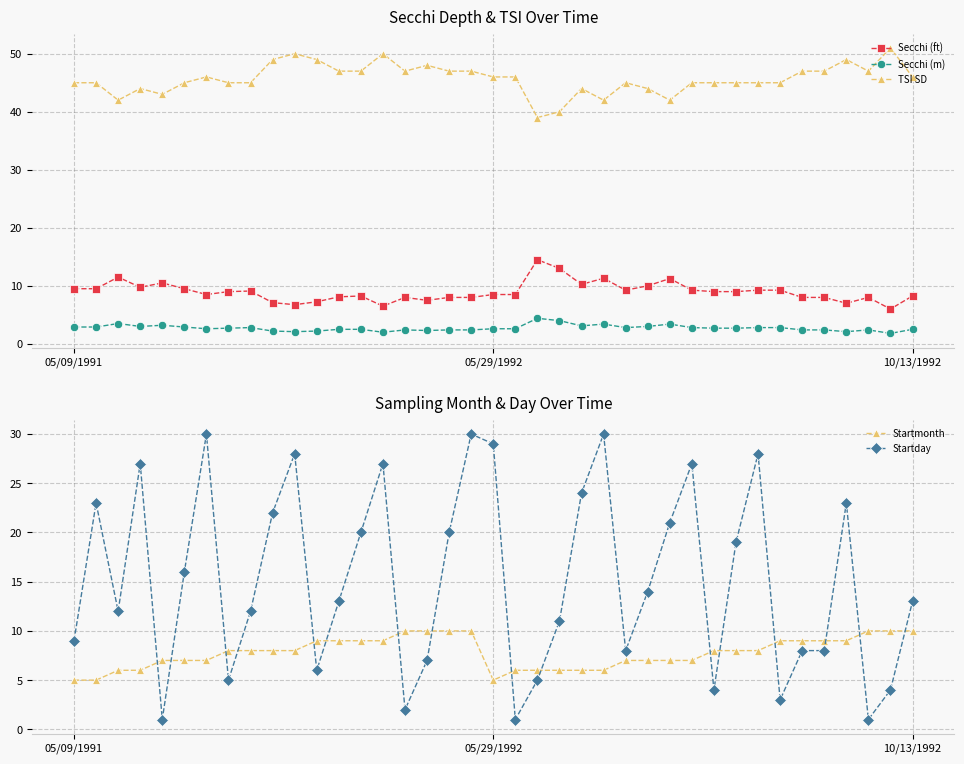

Reading left to right, extract all data points from this chart.

Secchi (ft): 9.5	9.5	11.5	9.8	10.5	9.5	8.5	9.0	9.1	7.1	6.8	7.2	8.1	8.2	6.5	8.0	7.5	8.0	8.0	8.5	8.5	14.5	13.0	10.2	11.3	9.2	10.0	11.2	9.2	9.0	9.0	9.2	9.2	8.0	8.0	7.0	8.0	6.0	8.2
Secchi (m): 2.9	2.9	3.5	3.0	3.2	2.9	2.6	2.7	2.8	2.2	2.1	2.2	2.5	2.5	2.0	2.4	2.3	2.4	2.4	2.6	2.6	4.4	4.0	3.1	3.4	2.8	3.0	3.4	2.8	2.7	2.7	2.8	2.8	2.4	2.4	2.1	2.4	1.8	2.5
TSI SD: 45.0	45.0	42.0	44.0	43.0	45.0	46.0	45.0	45.0	49.0	50.0	49.0	47.0	47.0	50.0	47.0	48.0	47.0	47.0	46.0	46.0	39.0	40.0	44.0	42.0	45.0	44.0	42.0	45.0	45.0	45.0	45.0	45.0	47.0	47.0	49.0	47.0	51.0	46.0
Startmonth: 5.0	5.0	6.0	6.0	7.0	7.0	7.0	8.0	8.0	8.0	8.0	9.0	9.0	9.0	9.0	10.0	10.0	10.0	10.0	5.0	6.0	6.0	6.0	6.0	6.0	7.0	7.0	7.0	7.0	8.0	8.0	8.0	9.0	9.0	9.0	9.0	10.0	10.0	10.0
Startday: 9.0	23.0	12.0	27.0	1.0	16.0	30.0	5.0	12.0	22.0	28.0	6.0	13.0	20.0	27.0	2.0	7.0	20.0	30.0	29.0	1.0	5.0	11.0	24.0	30.0	8.0	14.0	21.0	27.0	4.0	19.0	28.0	3.0	8.0	8.0	23.0	1.0	4.0	13.0